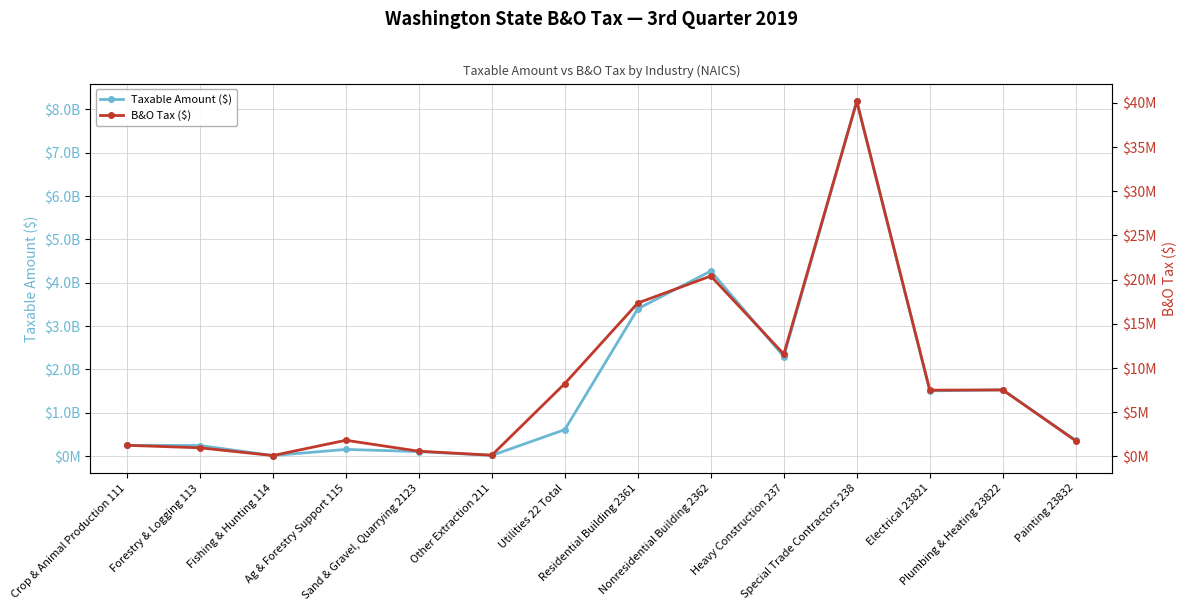

Rank the series by their maximum value, from highest to lowest.

Taxable Amount ($), B&O Tax ($)